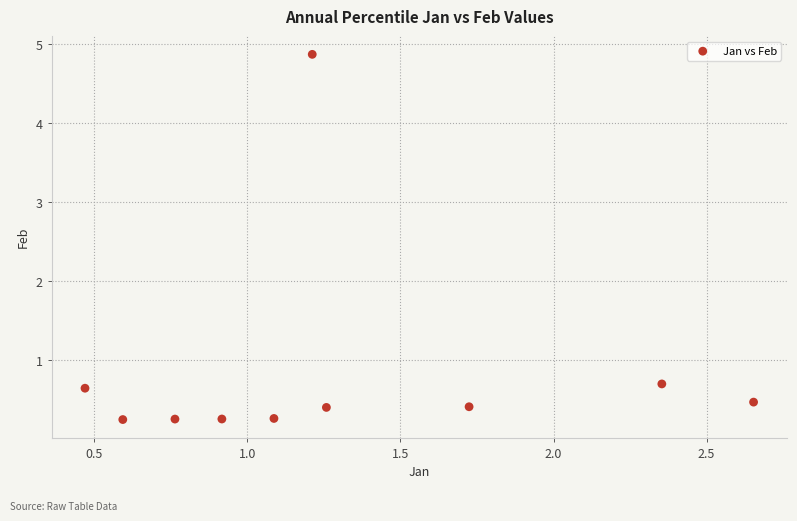

What Y value in the scatter plot is closest to 2?

0.7